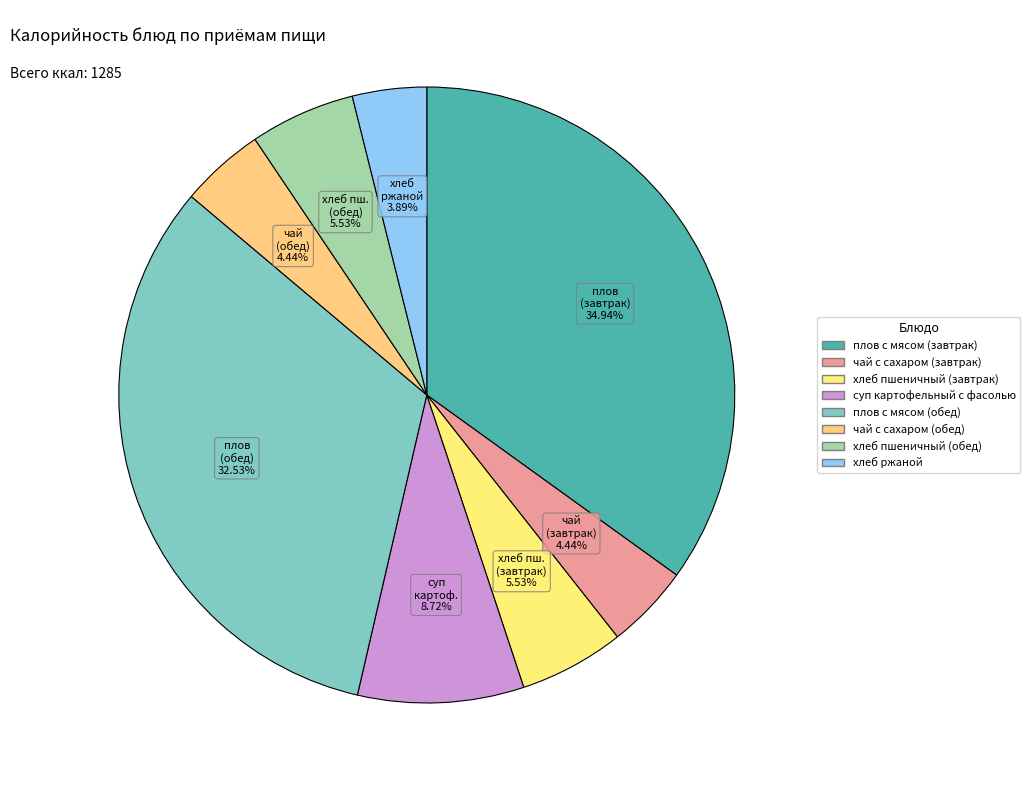

To the nearest percent, what is the difference between the largest and smallest slice percentages?

31%